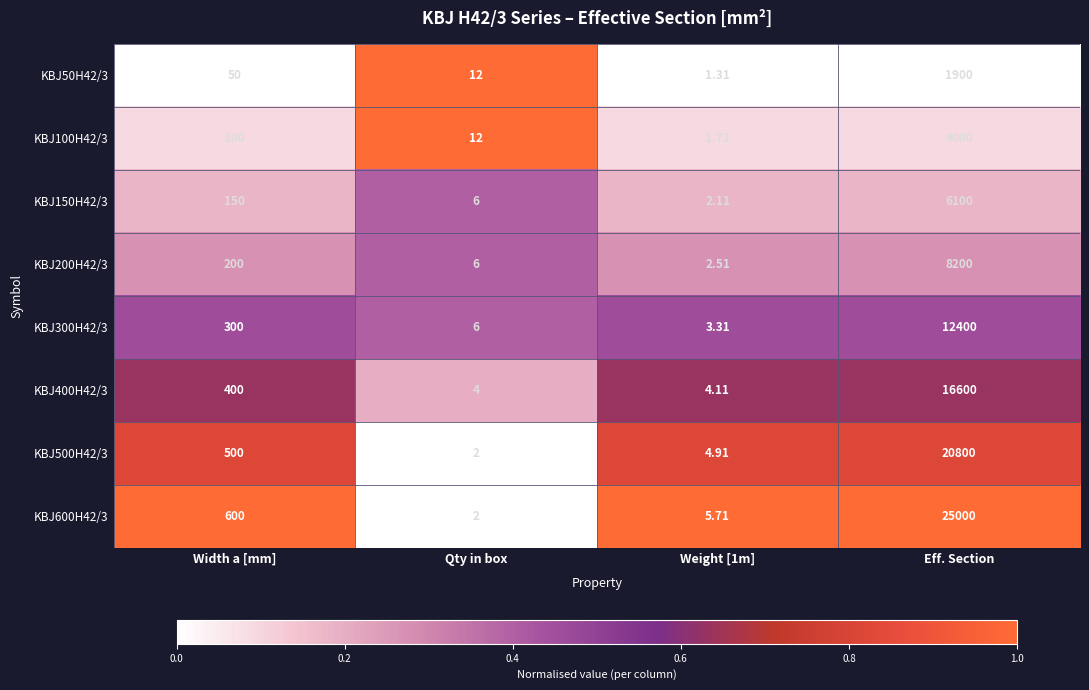

Where is KBJ500H42/3 nearest to the value 10401?

Width a [mm]